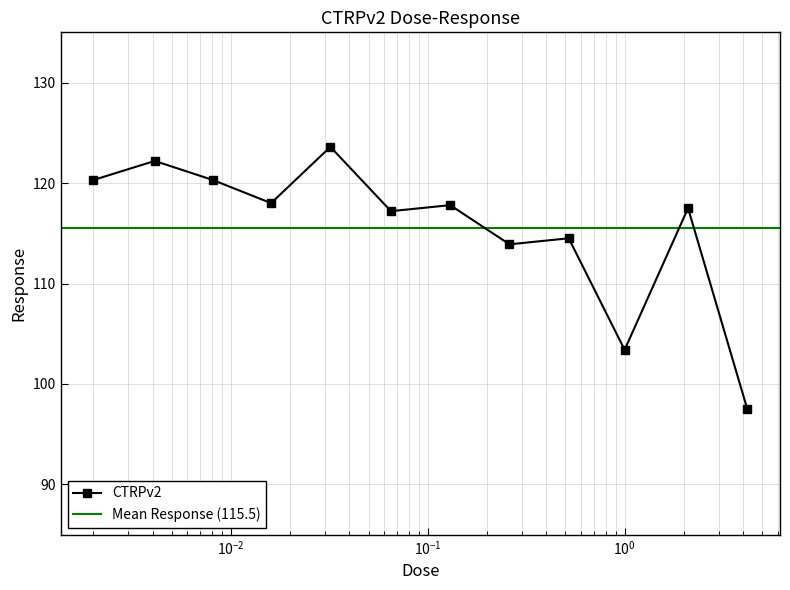

The chart shows a value of 31.5 at 4.2. True or false?

False